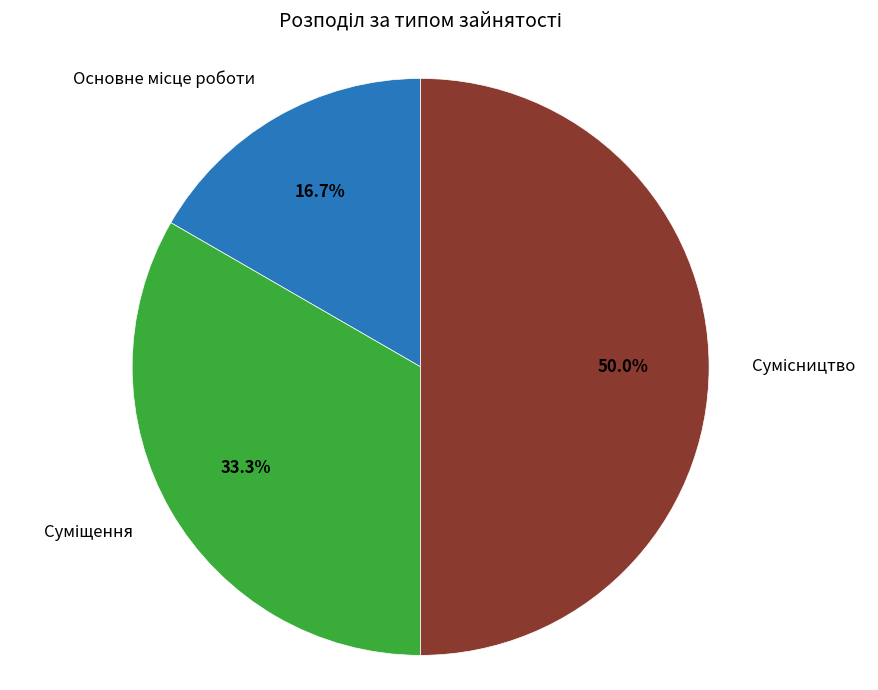

How many slices are in this pie chart?

3